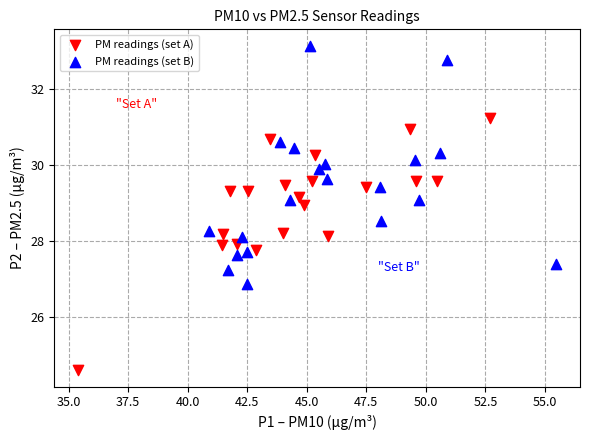

Which series reaches the minimum Y coordinate?

PM readings (set A)